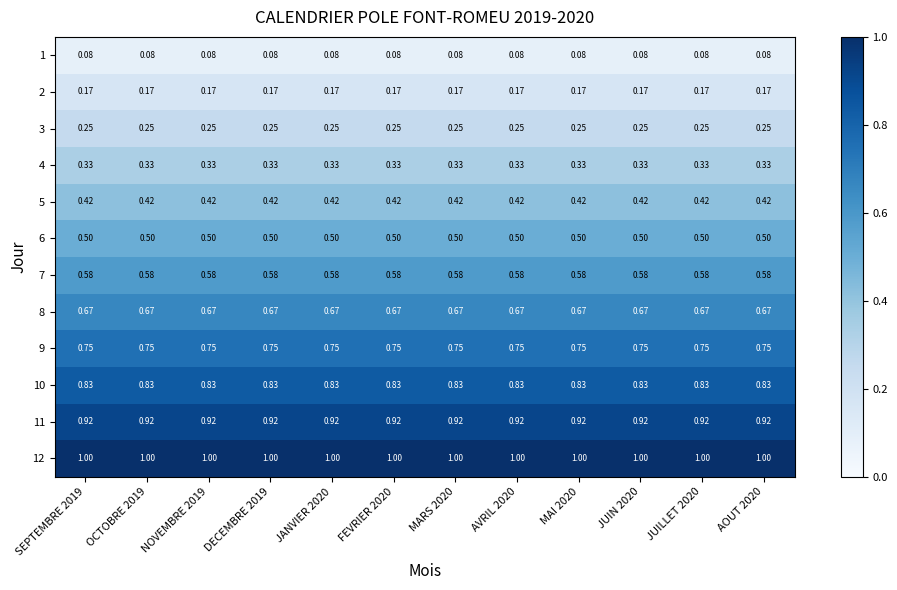

At how many categories does at least one series exceed 0?

12